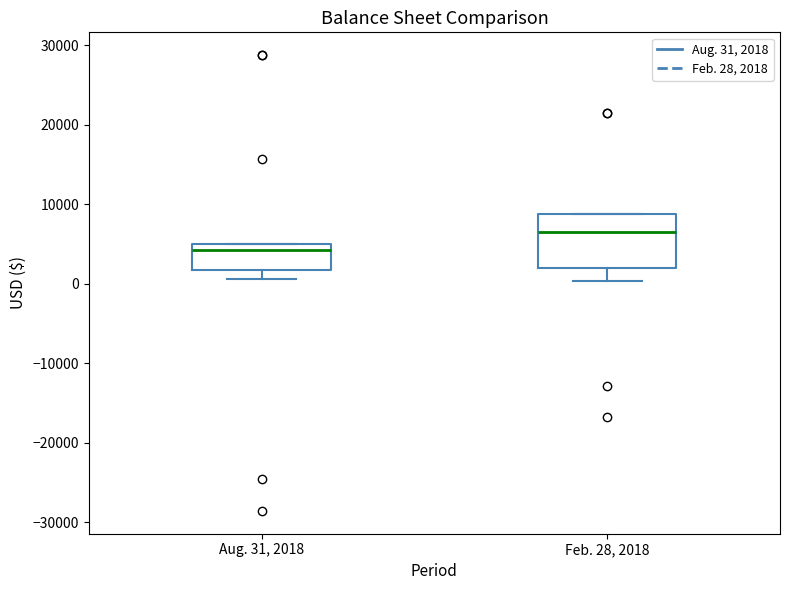

Comparing the boxes themselves (not the whiskers), which one is the tallest?

Feb. 28, 2018